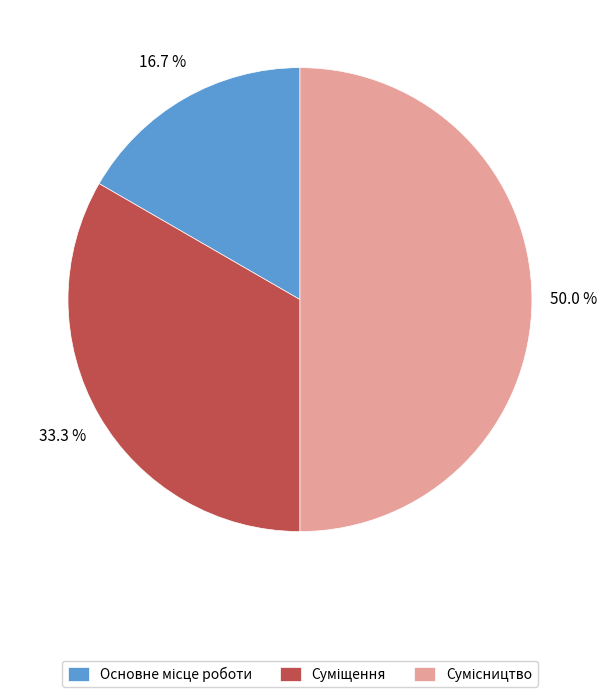

To the nearest percent, what percentage of the pie is Основне місце роботи?

17%